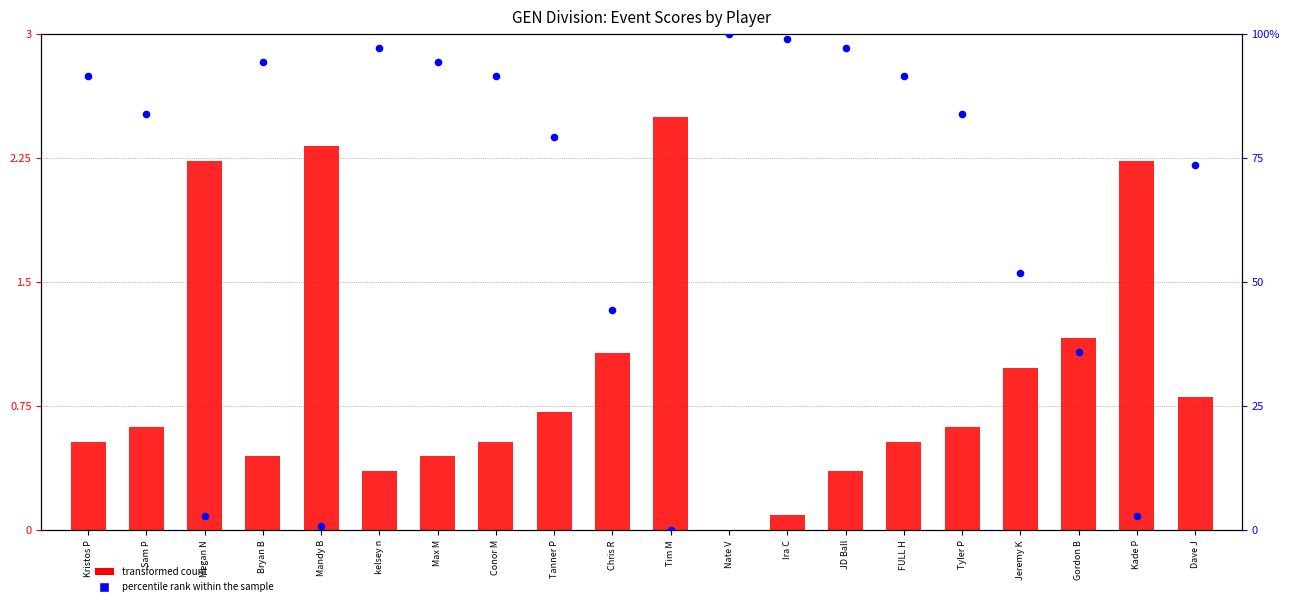

At how many categories does at least one series exceed 36?

15